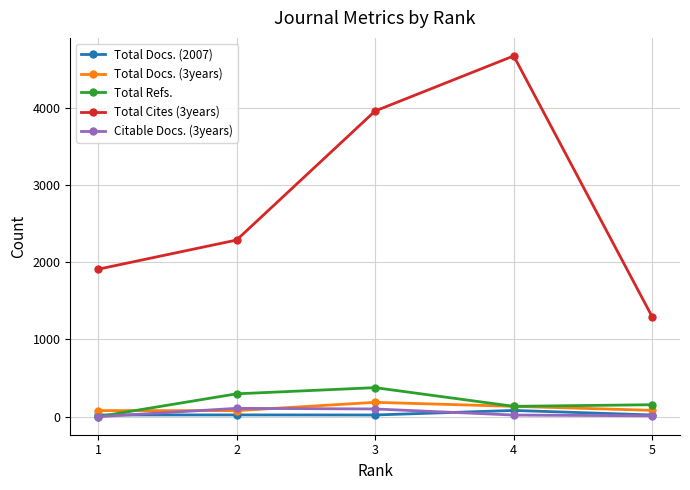

Which series has the largest total across all categories?

Total Cites (3years)